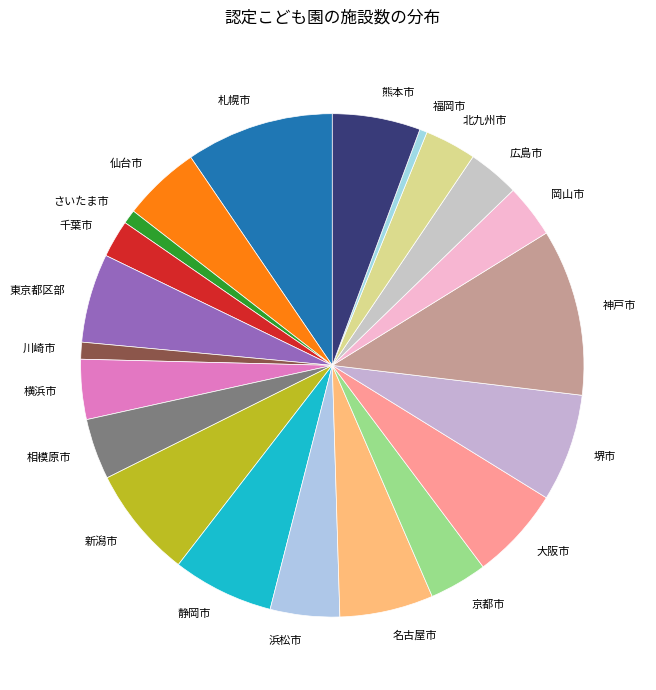

Do 神戸市 and 千葉市 together represent more than half of the pie?

No